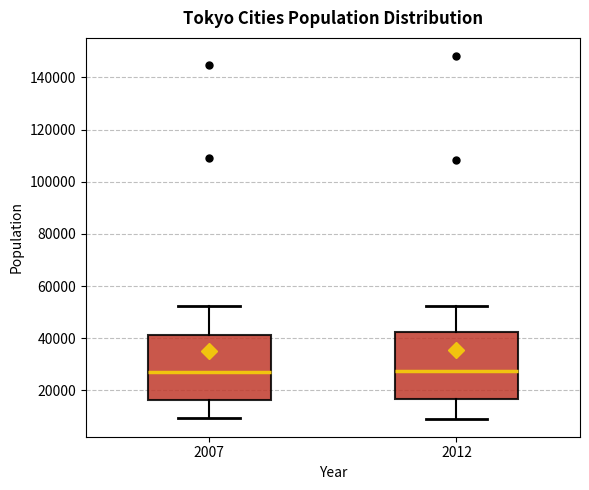

Where is the lower edge of the box at x = 2007 on the y-axis? The values are not printed on the chart, so give them approximately, as read against the axis.

16000